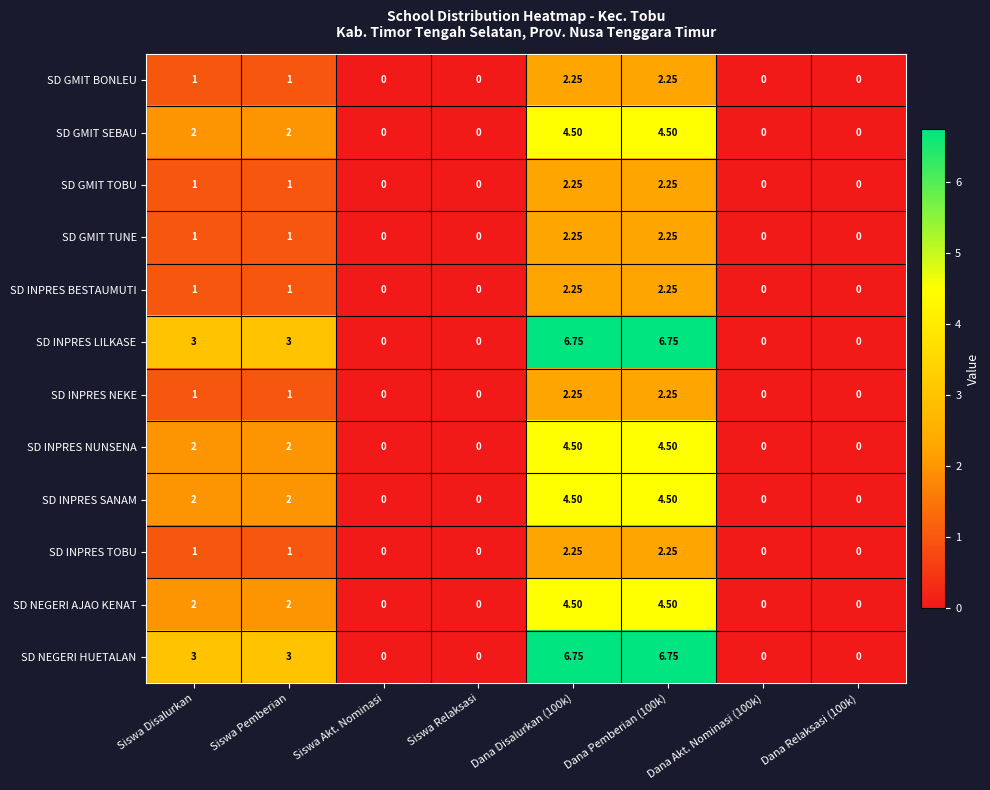

Is the value of SD GMIT SEBAU at Dana Relaksasi (100k) greater than the value of SD GMIT TOBU at Dana Pemberian (100k)?

No